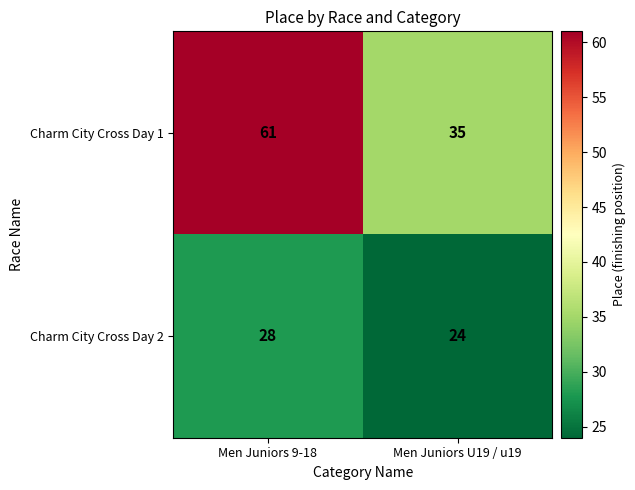

At which category is the sum across all series the highest?

Men Juniors 9-18